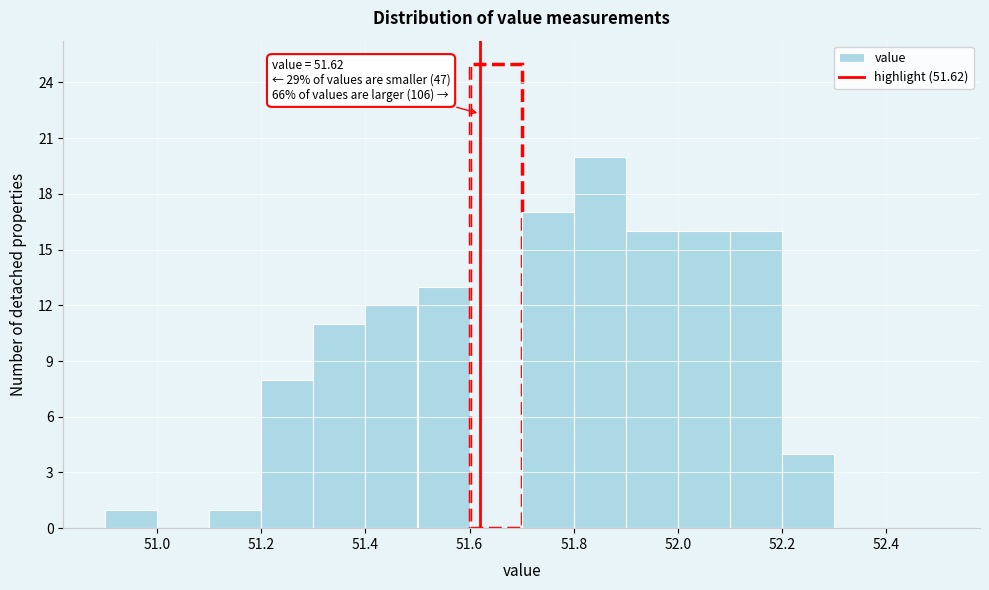

Over which range of the x-axis is the bar tallest?

51.6 to 51.7